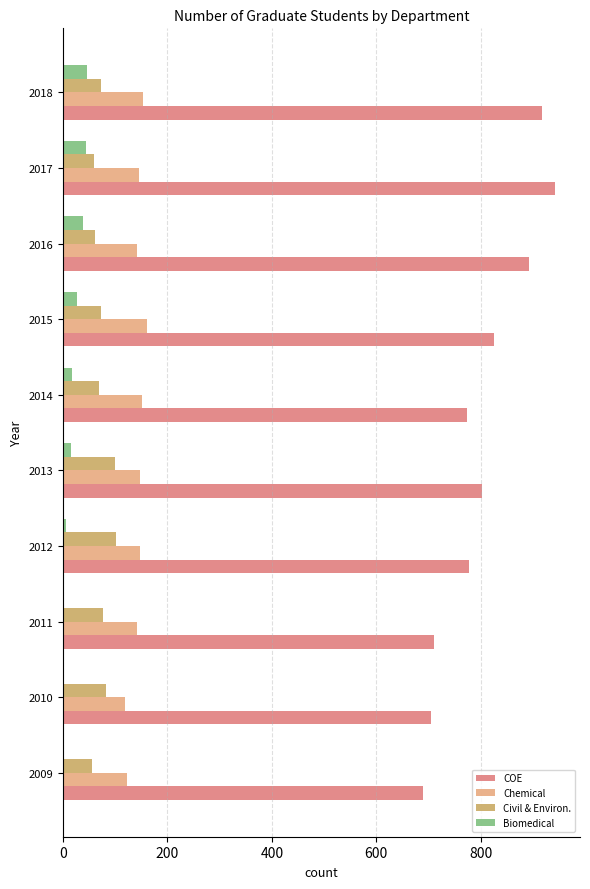

What is the average value of the Chemical series?

143